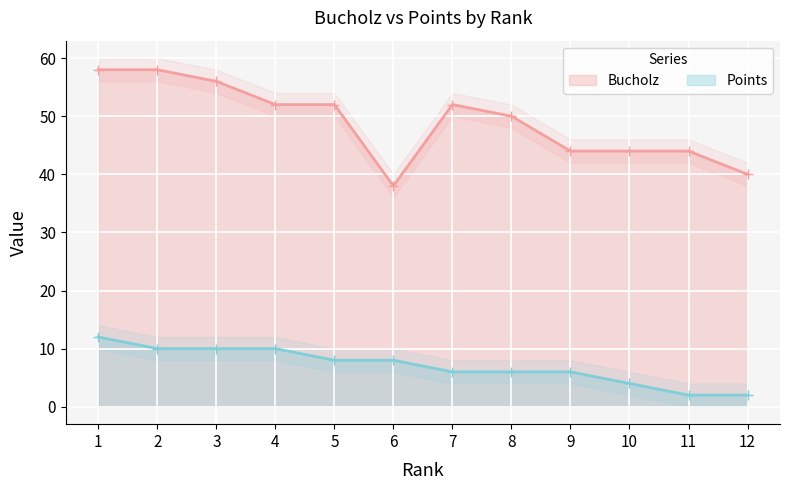

Is the value of Bucholz at 4 greater than the value of Points at 7?

Yes